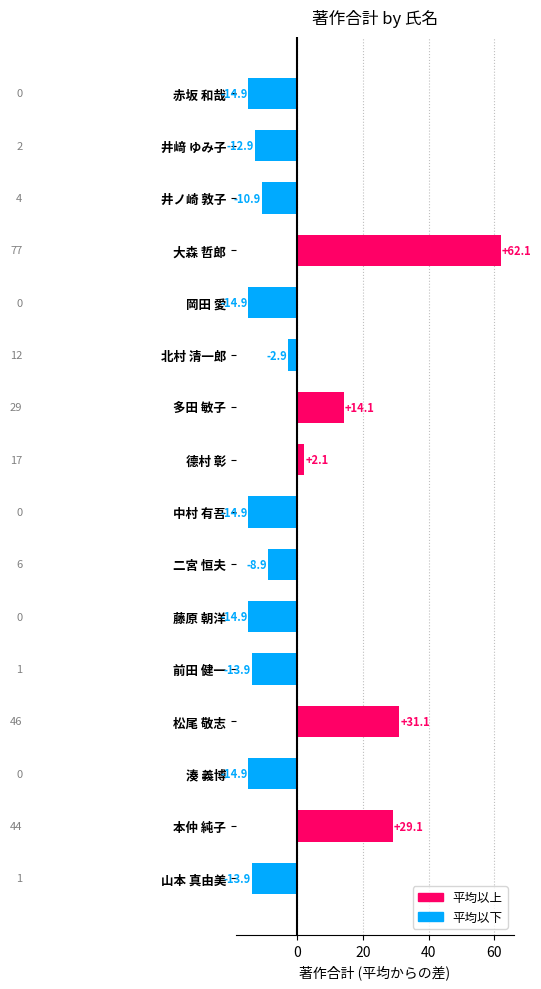

True or false: the data shows -18.8 at 井﨑 ゆみ子.

False